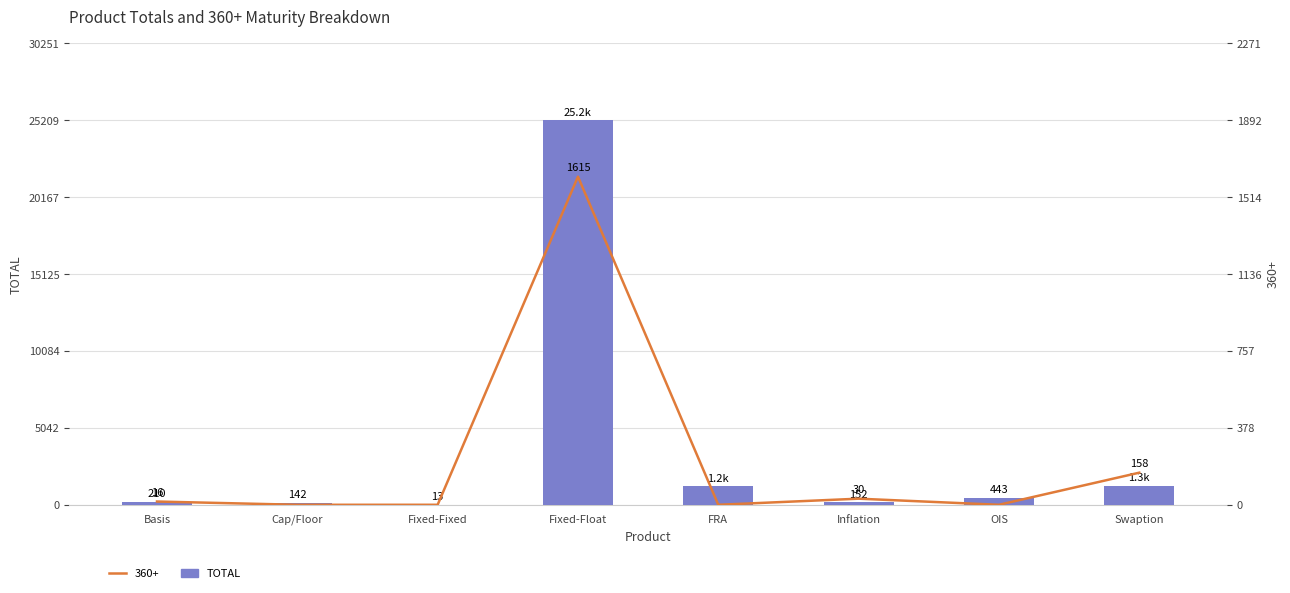

True or false: the data shows 1263 at Swaption.

True